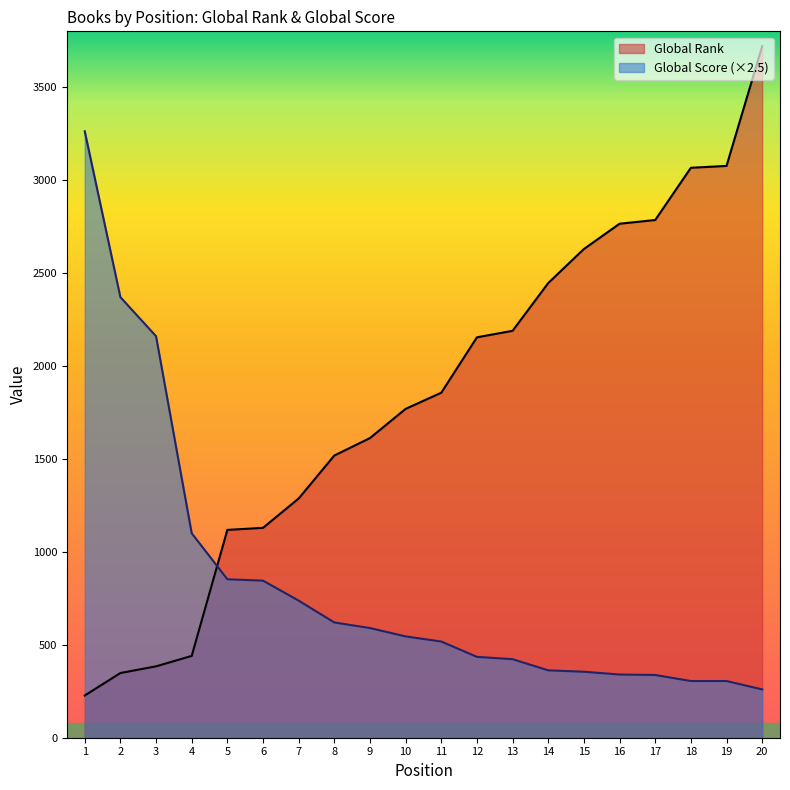

What is the difference between the second highest and second lowest values in the Global Score series?

2065.0